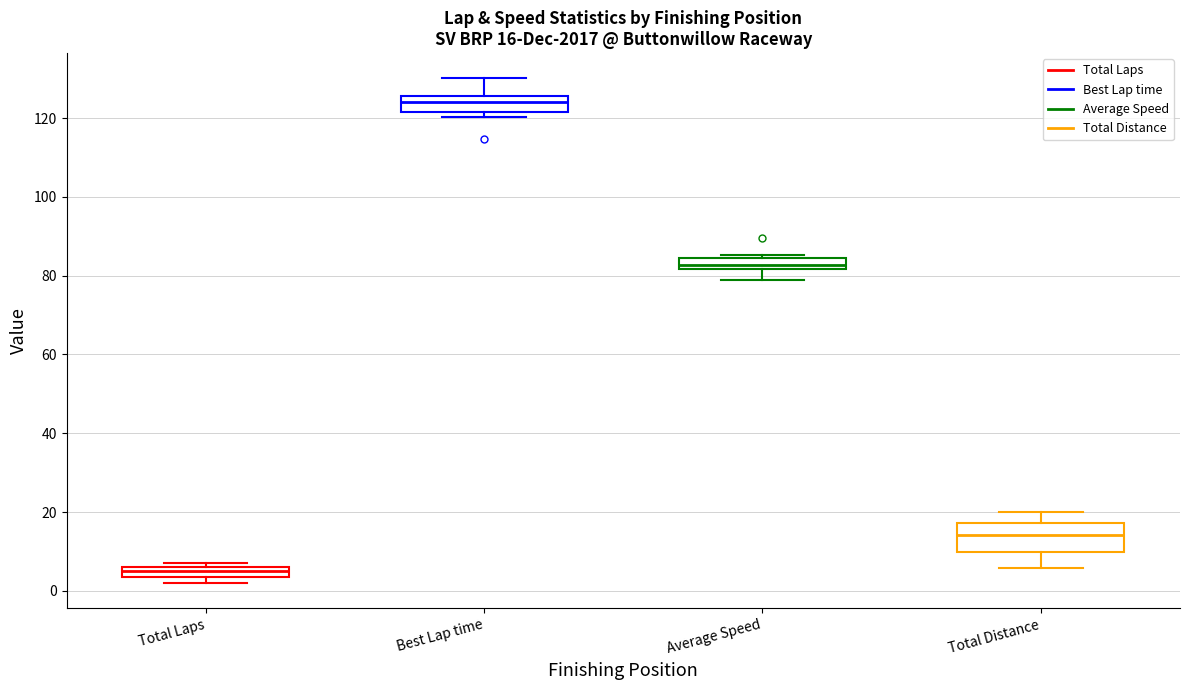

Which box has the lowest median line?

Total Laps